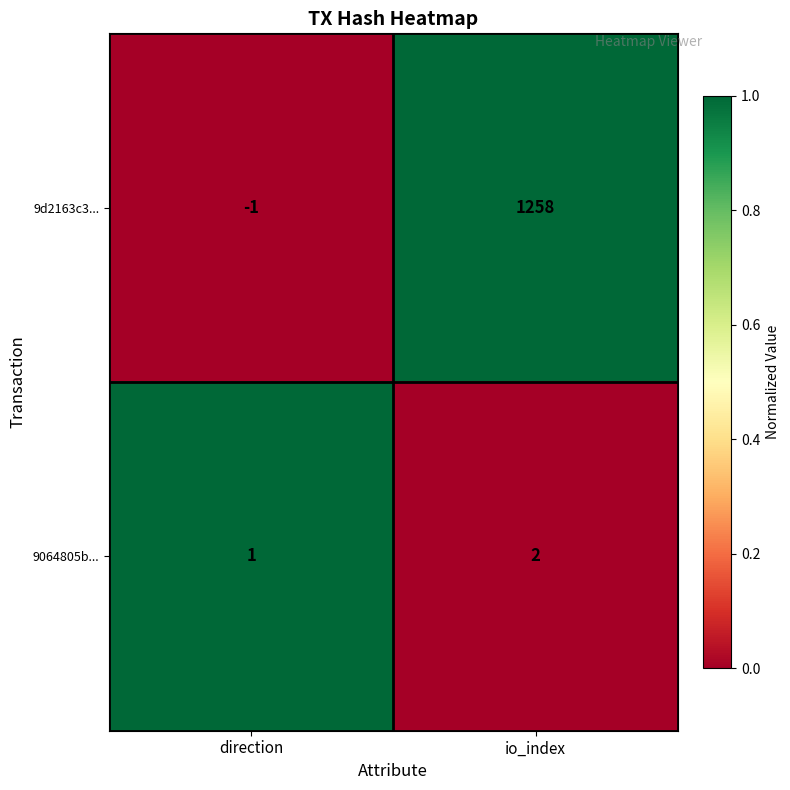

Reading left to right, list all the values displayed in this chart.

9d2163c3...: direction=-1	io_index=1258
9064805b...: direction=1	io_index=2